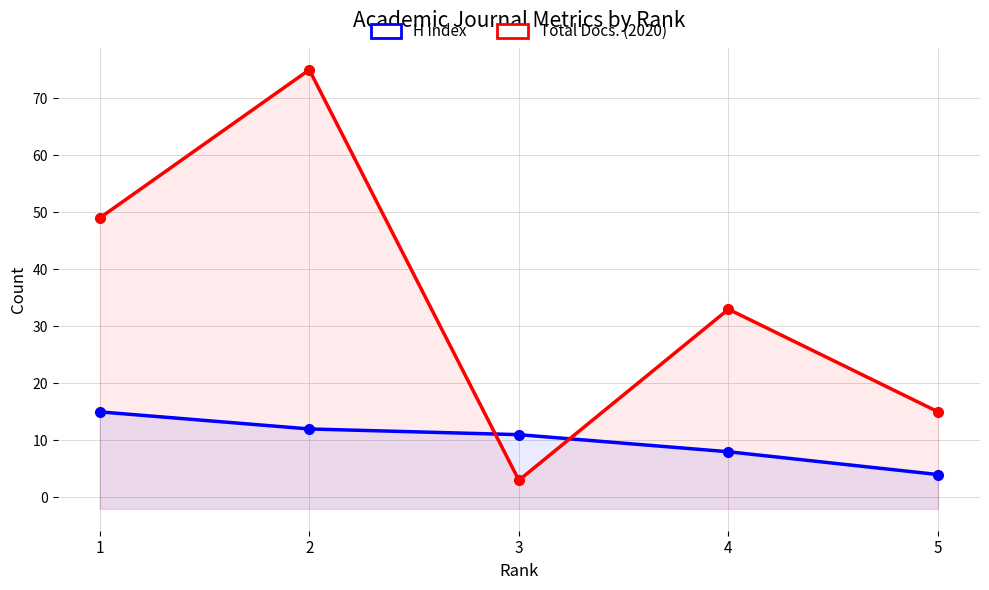

Where do Total Docs. (2020) and H index first cross each other?

2 and 3